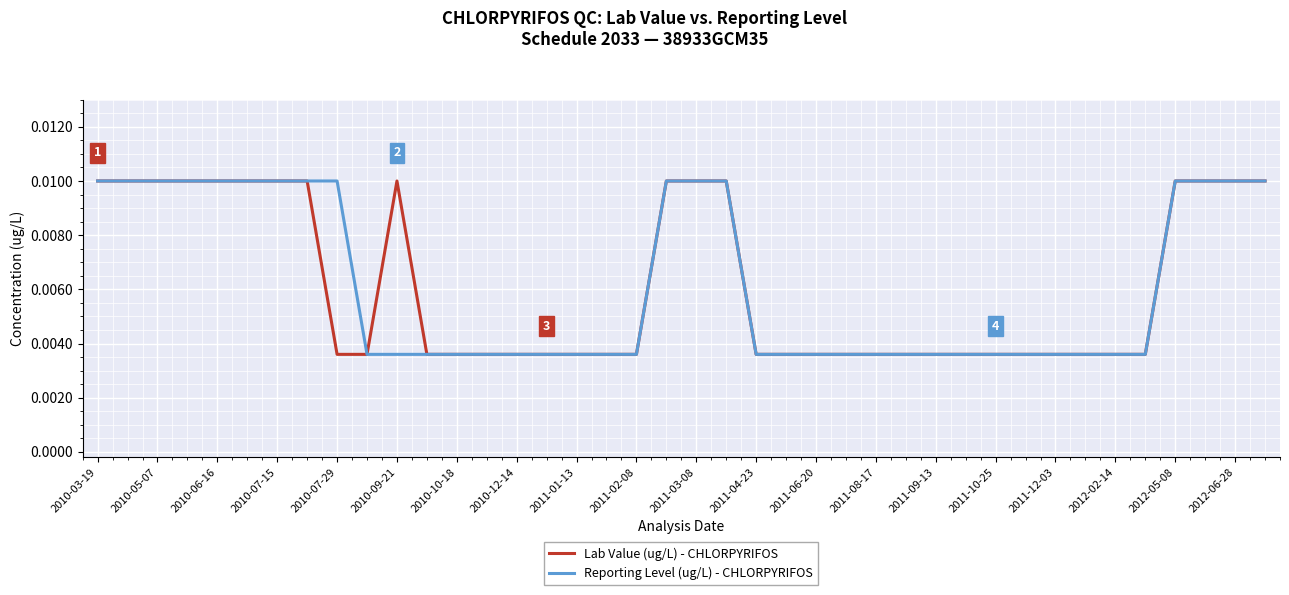

How many Reporting Level (ug/L) - CHLORPYRIFOS values are between 0 and 1?

40